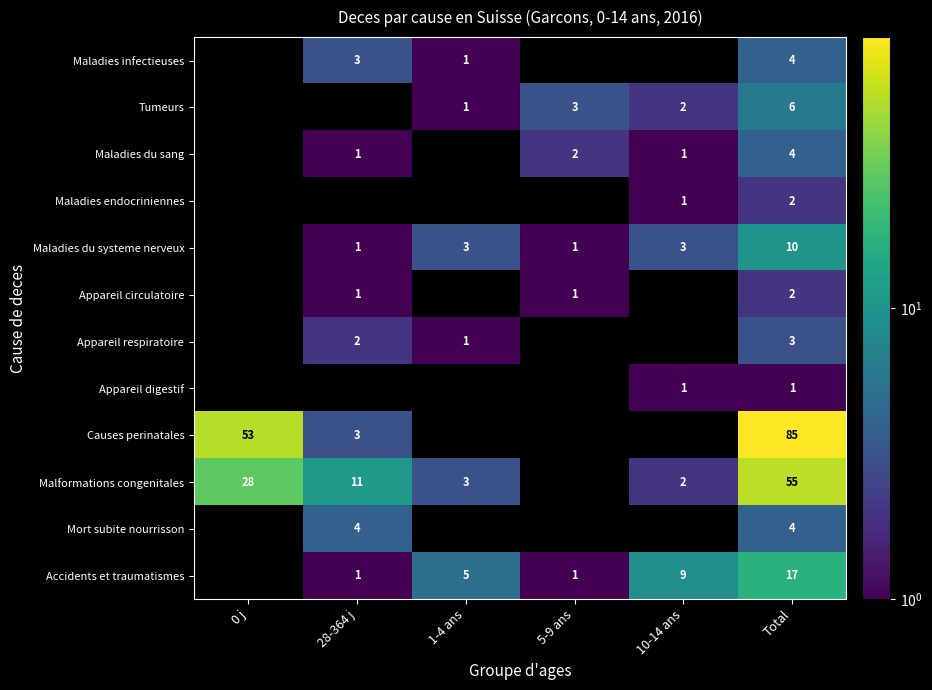

True or false: Accidents et traumatismes has a value of 4 at 10-14 ans.

False